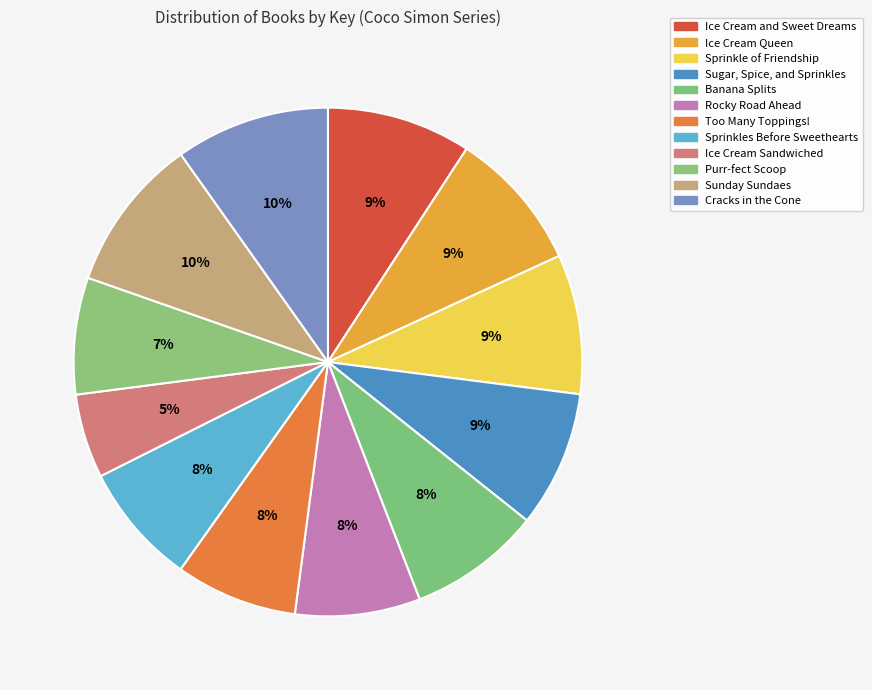

Is Sprinkles Before Sweethearts the majority of the pie?

No